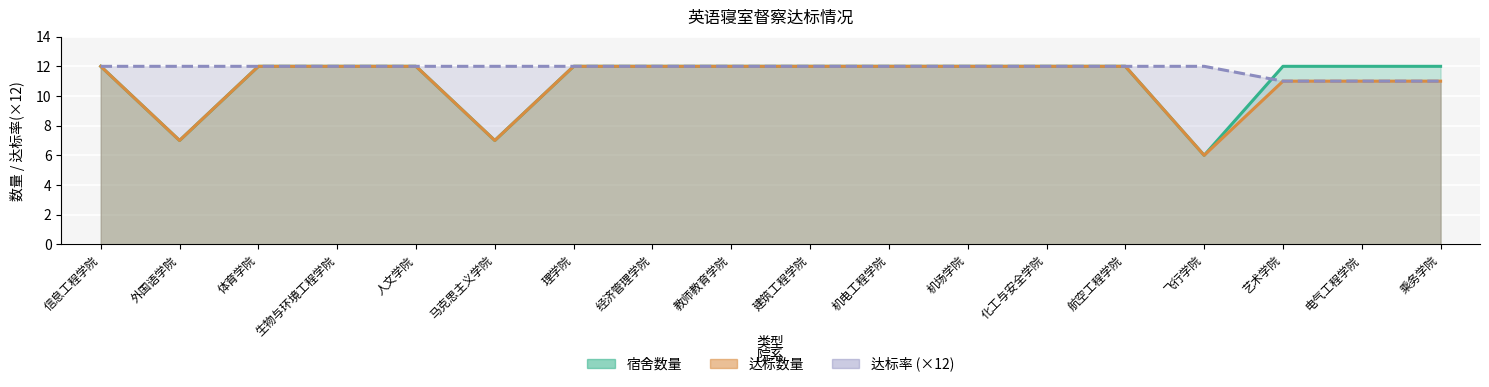

What is the maximum value shown in the chart?

12.0